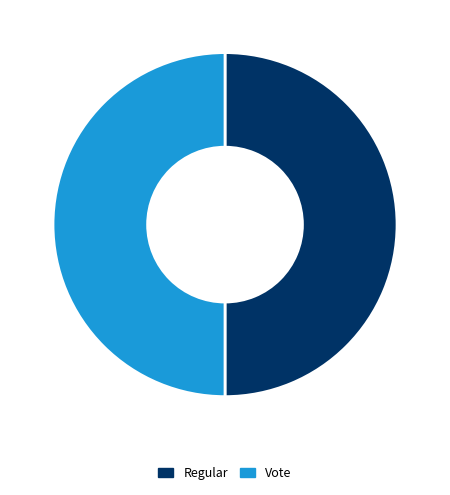

How many segments does this pie chart have?

2